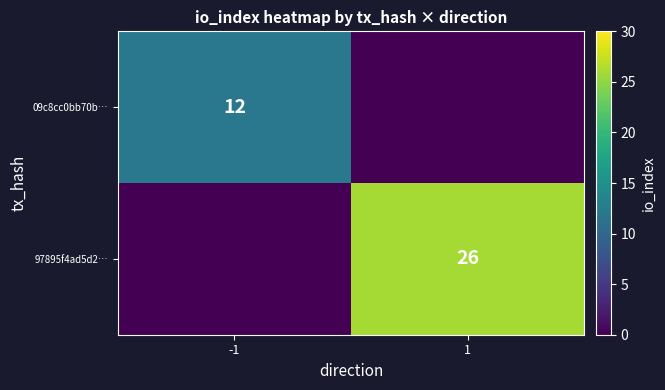

The 97895f4ad5d2… series shows 36 at 1. True or false?

False